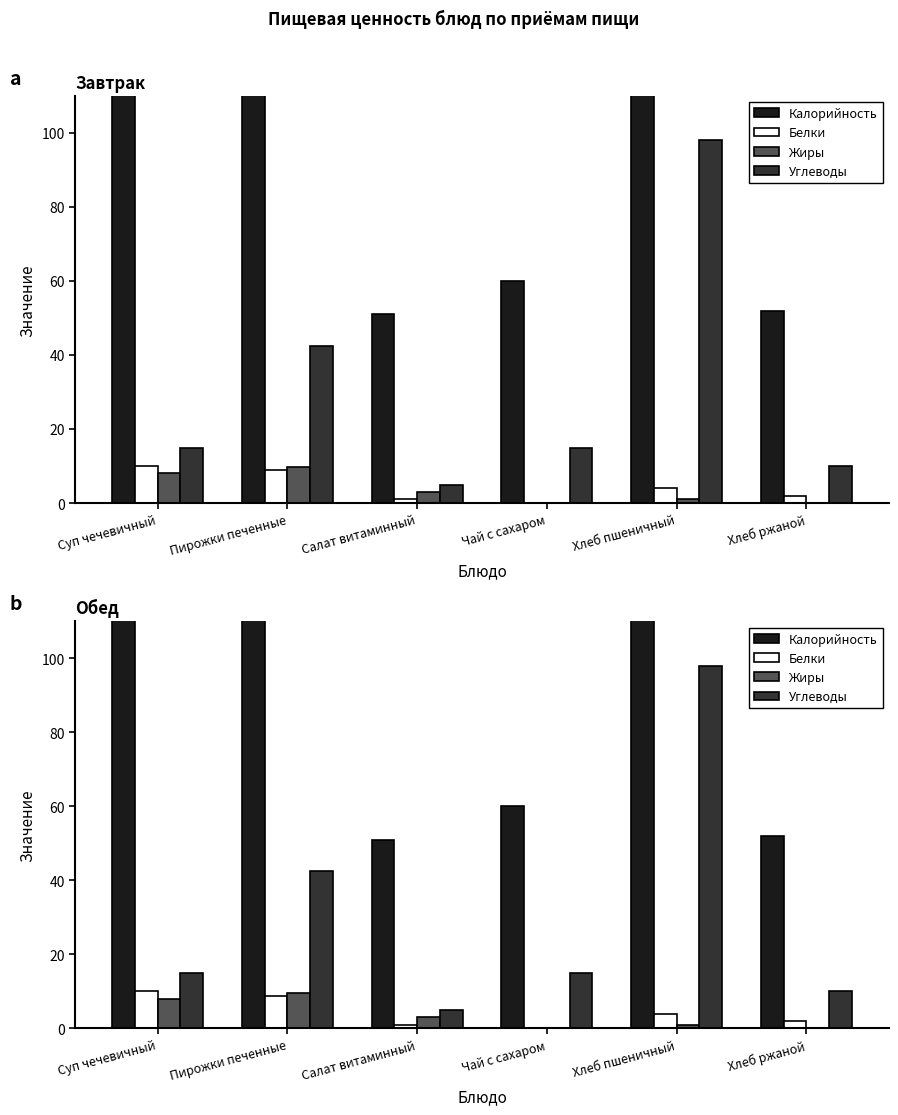

The value of Калорийность at Чай с сахаром is 60.0. True or false?

True